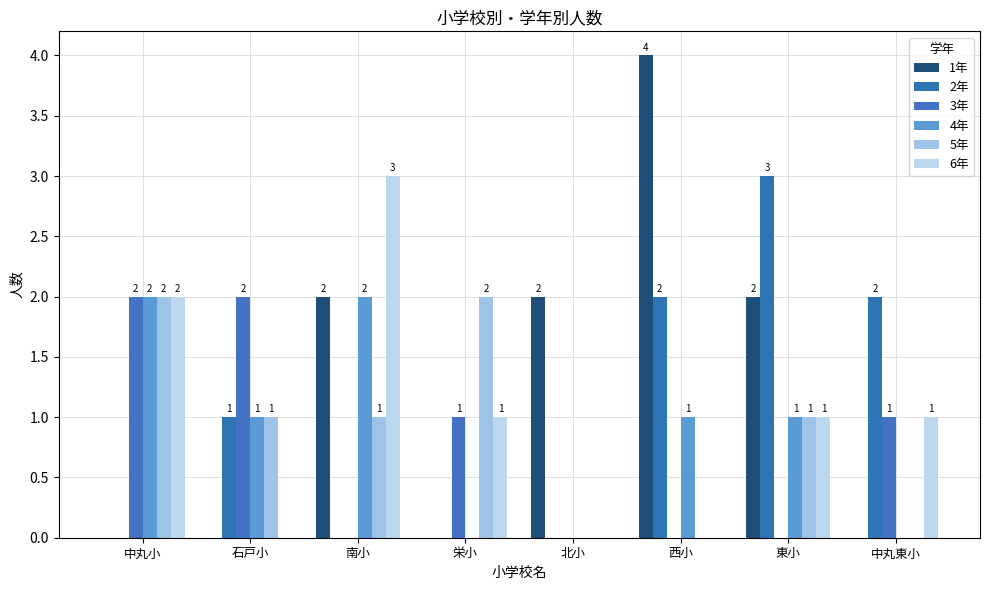

At 北小, list the series in order from smallest to largest.

2年, 3年, 4年, 5年, 6年, 1年